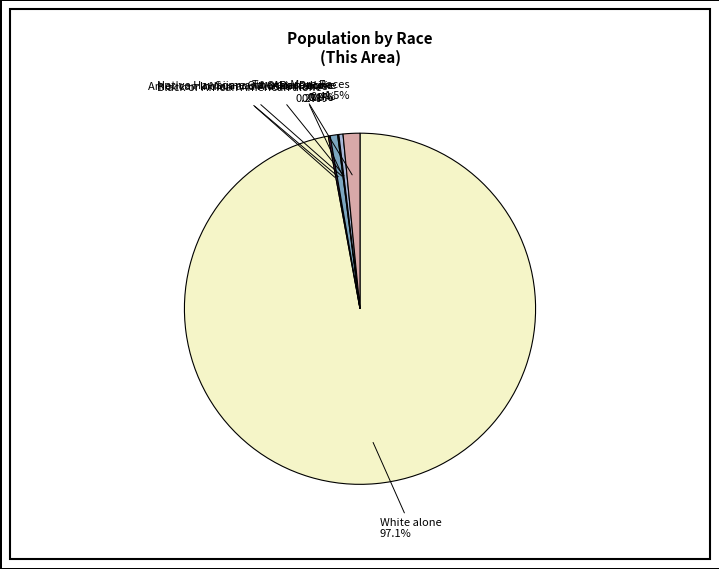

To the nearest percent, what is the average slice percentage?

14%